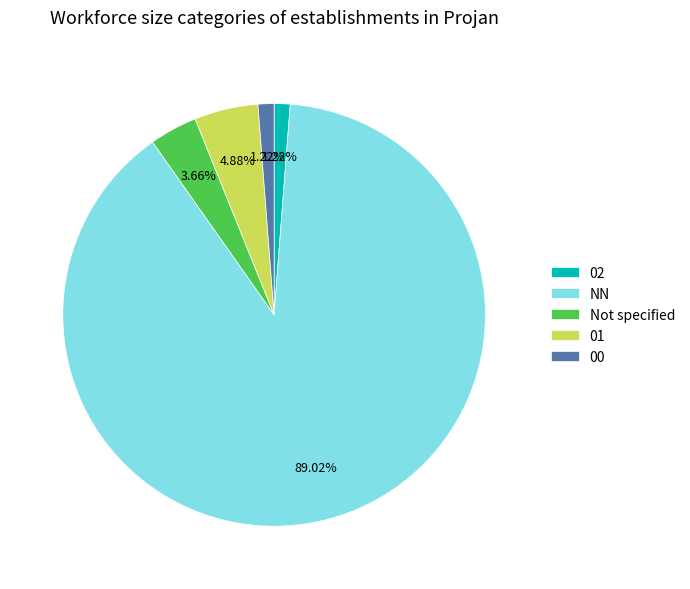

Does 01 account for over 50% of the chart?

No